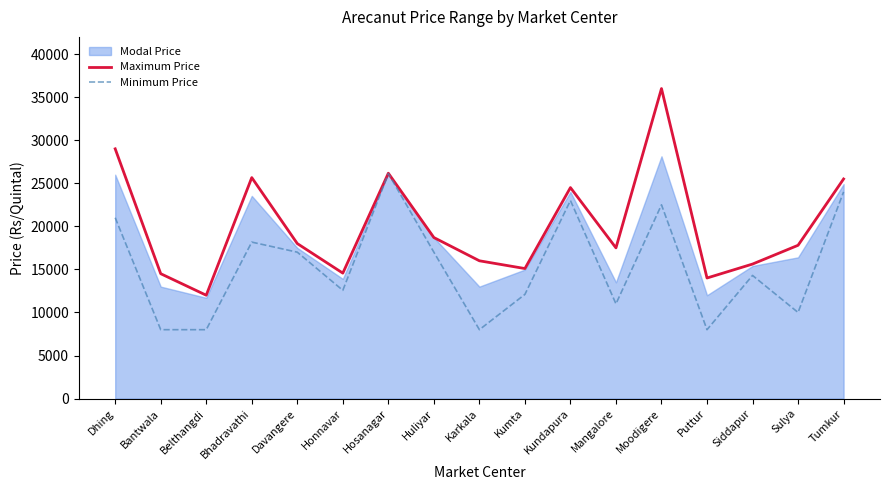

What value does the Minimum Price series have at Sulya?

10000